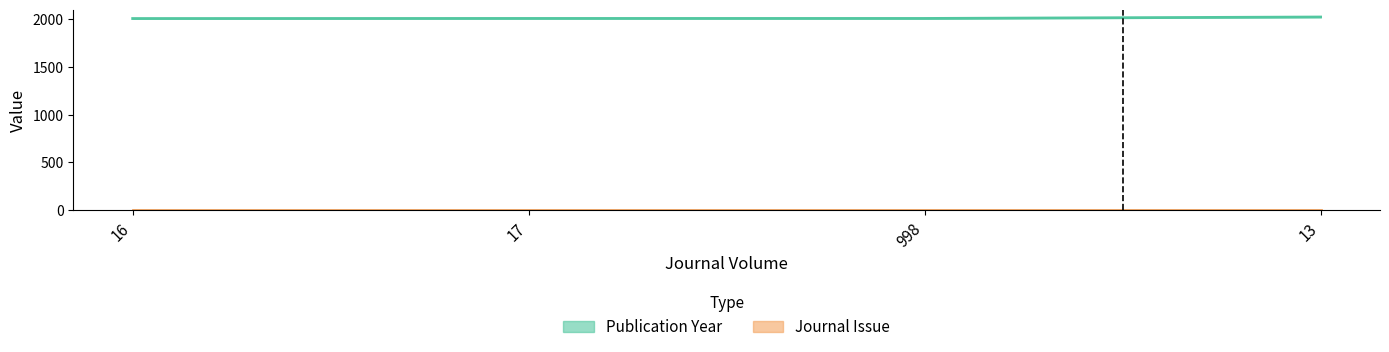

List the labels in order of value, largest first.

13, 17, 998, 16